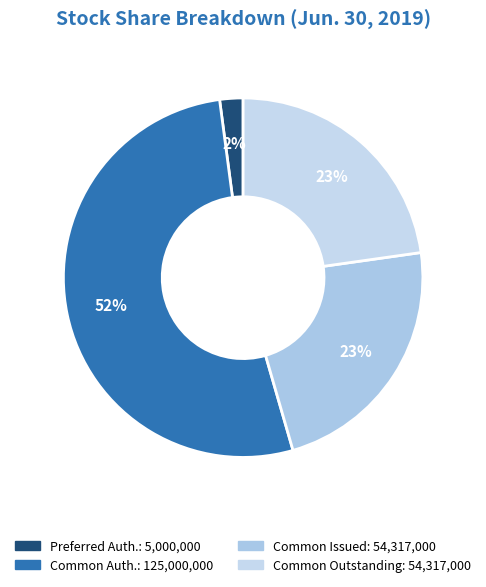

How many segments does this pie chart have?

4